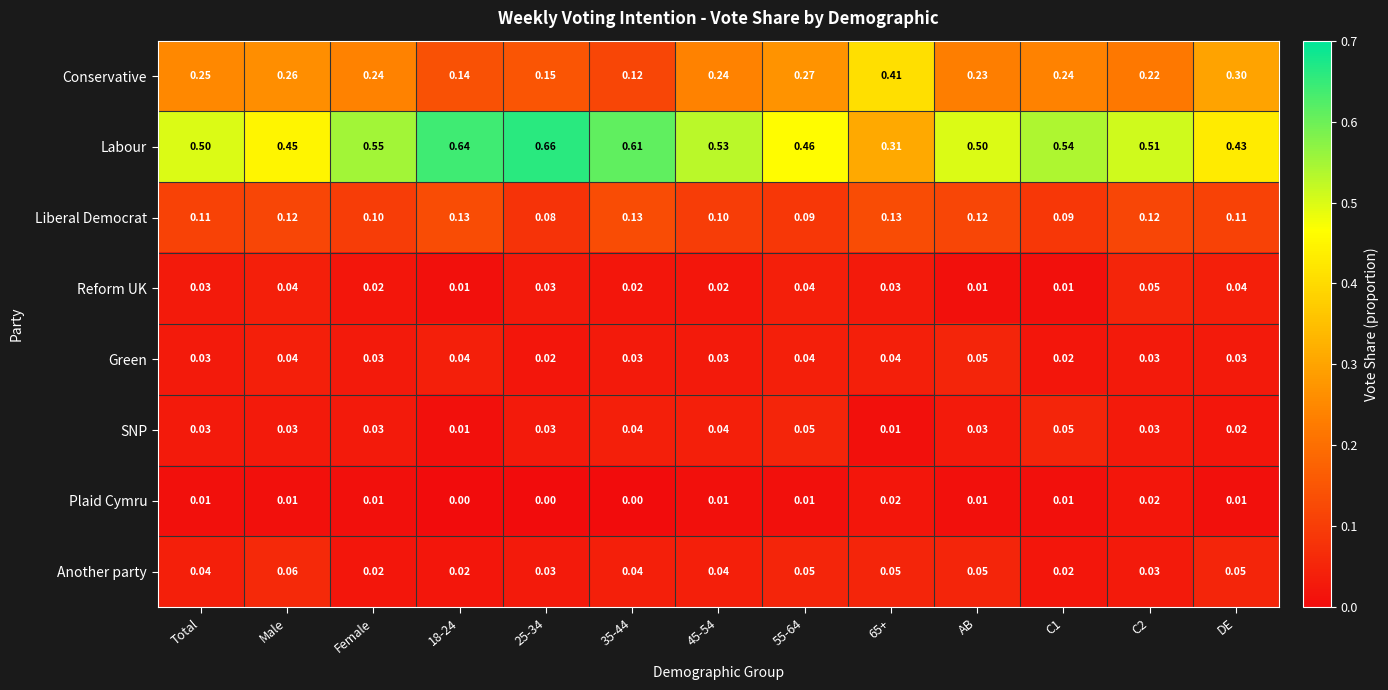

Which series has the widest spread of values?

Labour